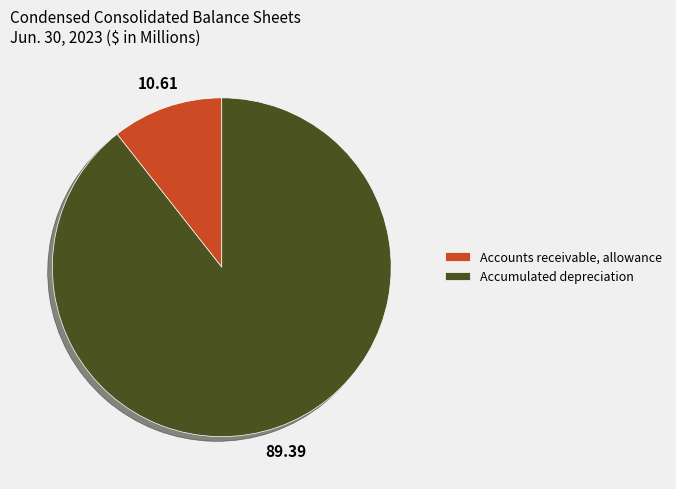

Is the sum of Accumulated depreciation and Accounts receivable, allowance greater than half?

Yes